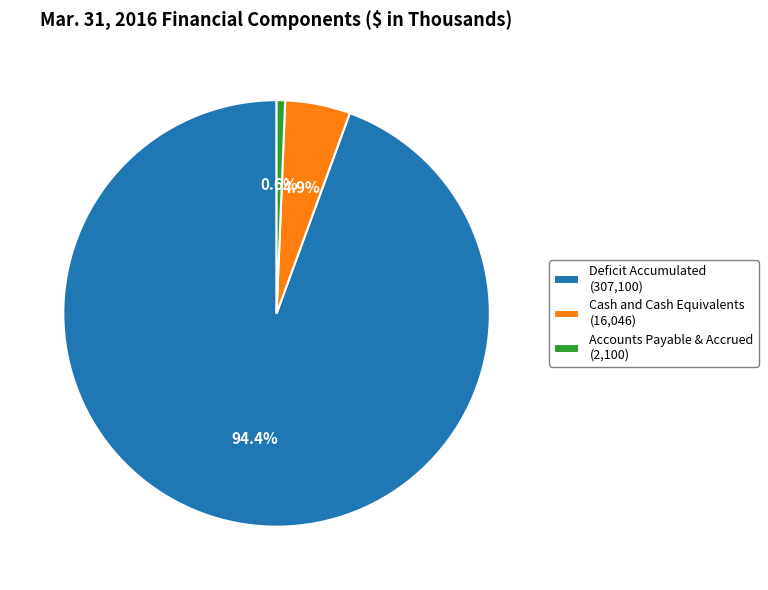

Between Cash and Cash Equivalents (16,046) and Deficit Accumulated (307,100), which is larger?

Deficit Accumulated (307,100)